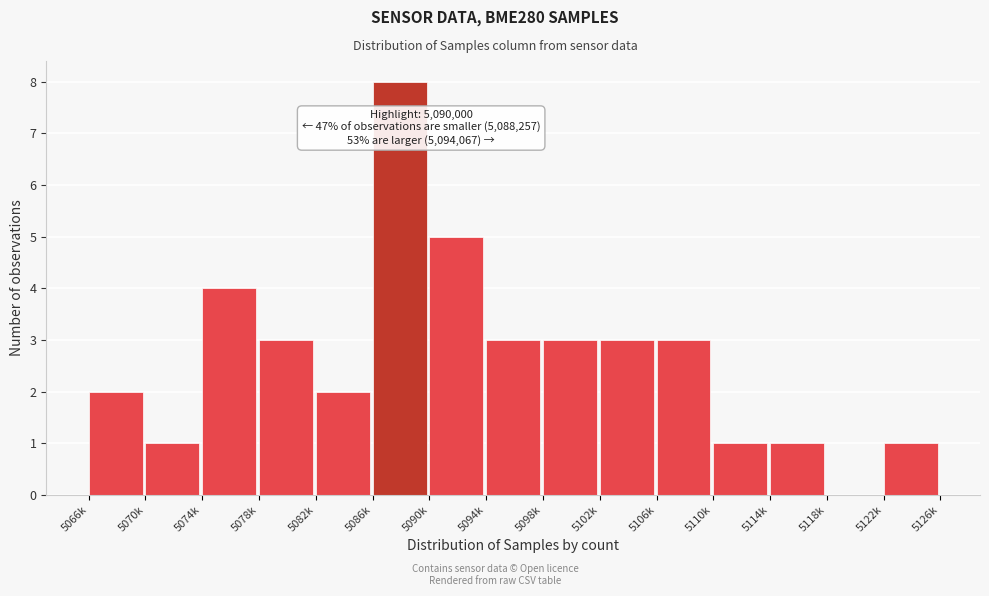

Reading left to right, transcribe all the data shown in this chart.

5066k=2	5070k=1	5074k=4	5078k=3	5082k=2	5086k=8	5090k=5	5094k=3	5098k=3	5102k=3	5106k=3	5110k=1	5114k=1	5118k=0	5122k=1